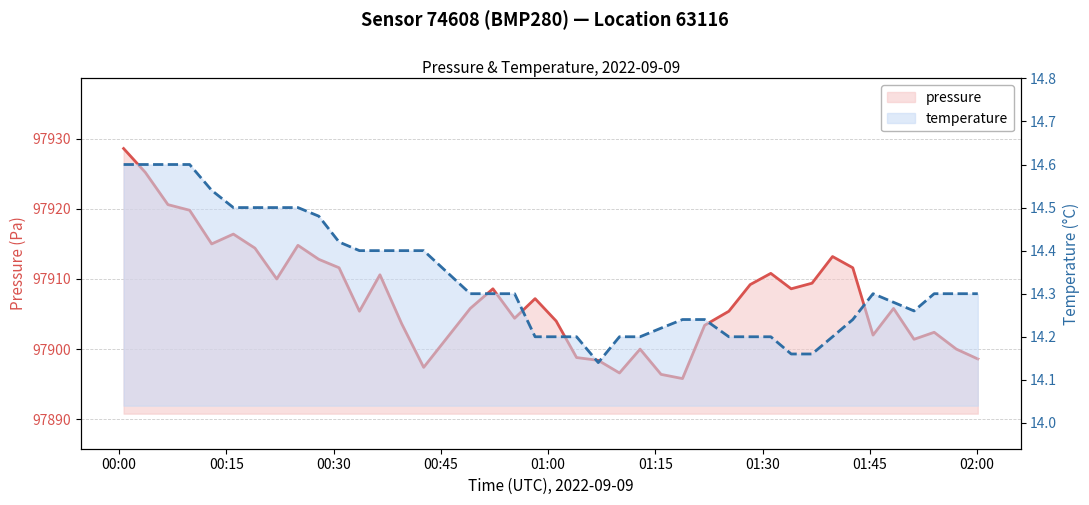

True or false: pressure and temperature intersect in this chart.

False